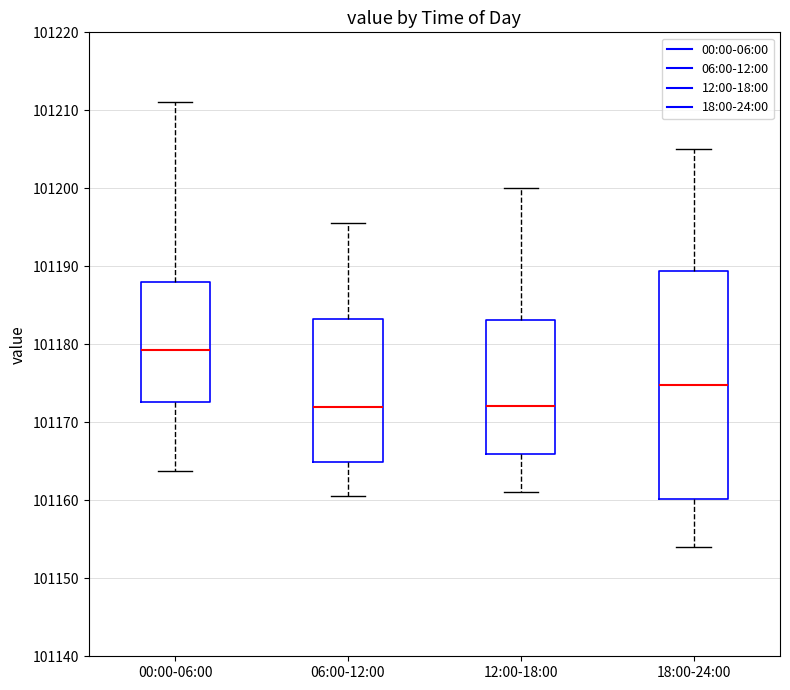

Reading left to right, read every box against the y-axis: the position of its median line, the range the box covers, and the ends of its whiskers. The values are not printed on the chart, so give them approximately, as read against the axis.

00:00-06:00: median 101179, box 101173 to 101188, whiskers 101164 to 101211
06:00-12:00: median 101172, box 101165 to 101183, whiskers 101161 to 101196
12:00-18:00: median 101172, box 101166 to 101183, whiskers 101161 to 101200
18:00-24:00: median 101175, box 101160 to 101189, whiskers 101154 to 101205